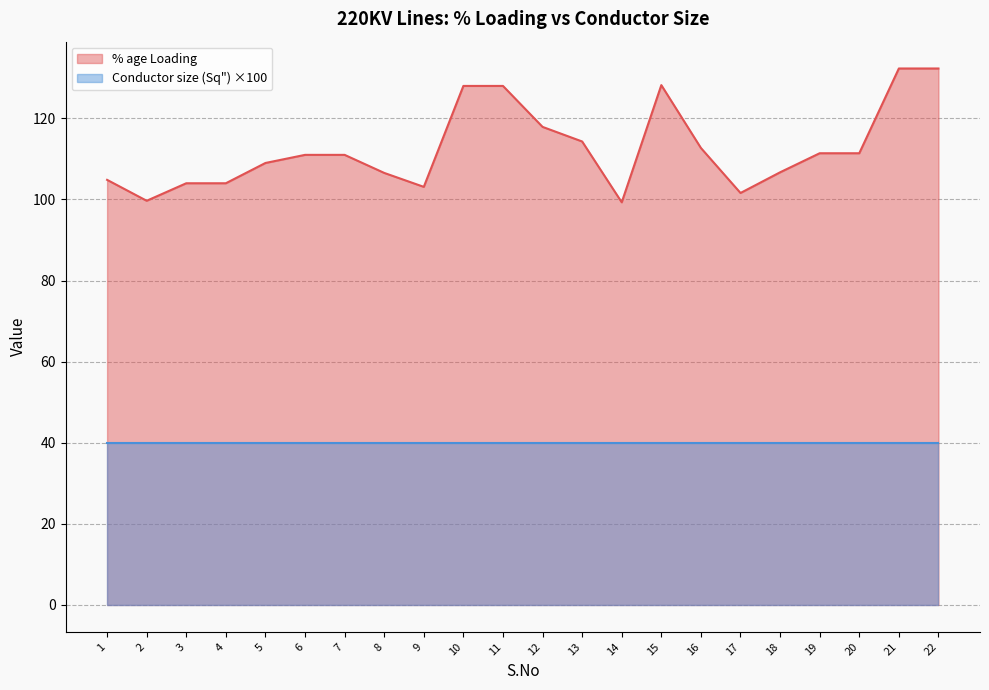

What is the sum of the values at 20 and 10?

239.4